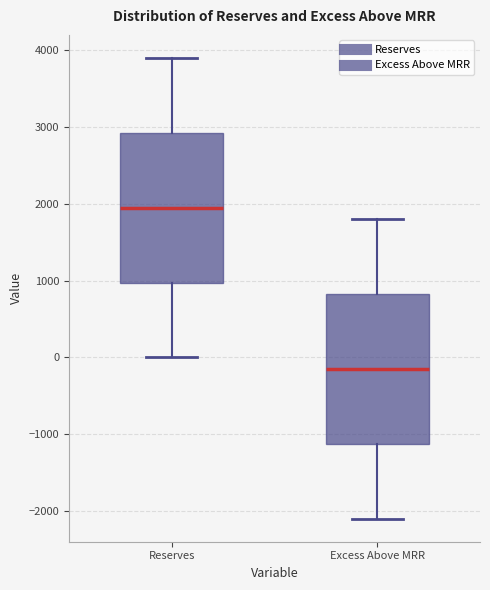

Which box has the highest median line?

Reserves